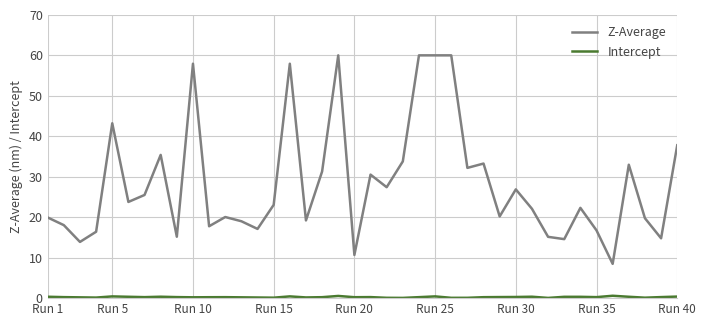

What is the difference between the maximum and minimum values in the Z-Average series?

51.5